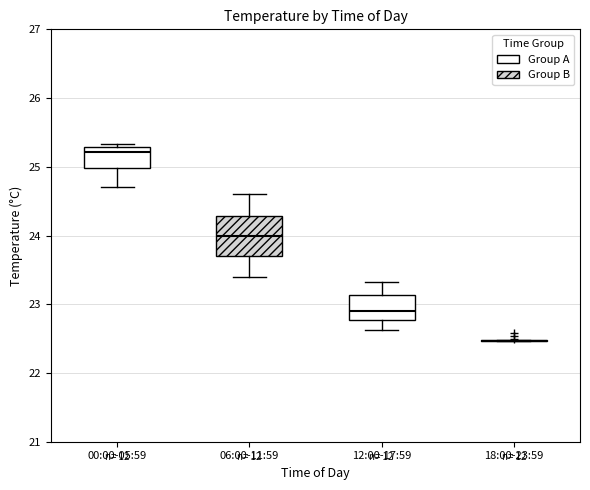

Reading left to right, read every box against the y-axis: the position of its median line, the range the box covers, and the ends of its whiskers. The values are not printed on the chart, so give them approximately, as read against the axis.

00:00-05:59: median 25.2, box 25.0 to 25.3, whiskers 24.7 to 25.3 (just above the box's upper edge)
06:00-11:59: median 24.0, box 23.7 to 24.3, whiskers 23.4 to 24.6
12:00-17:59: median 22.9, box 22.8 to 23.1, whiskers 22.6 to 23.3
18:00-23:59: box collapsed to a line at 22.5, whiskers 22.5 to 22.5